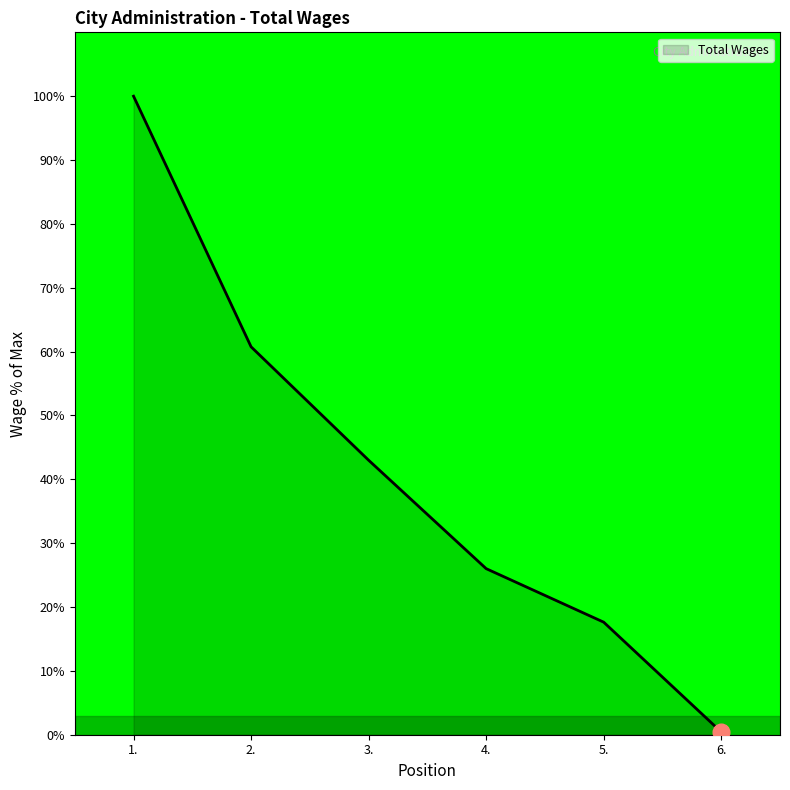

How many lines are shown in the chart?

1